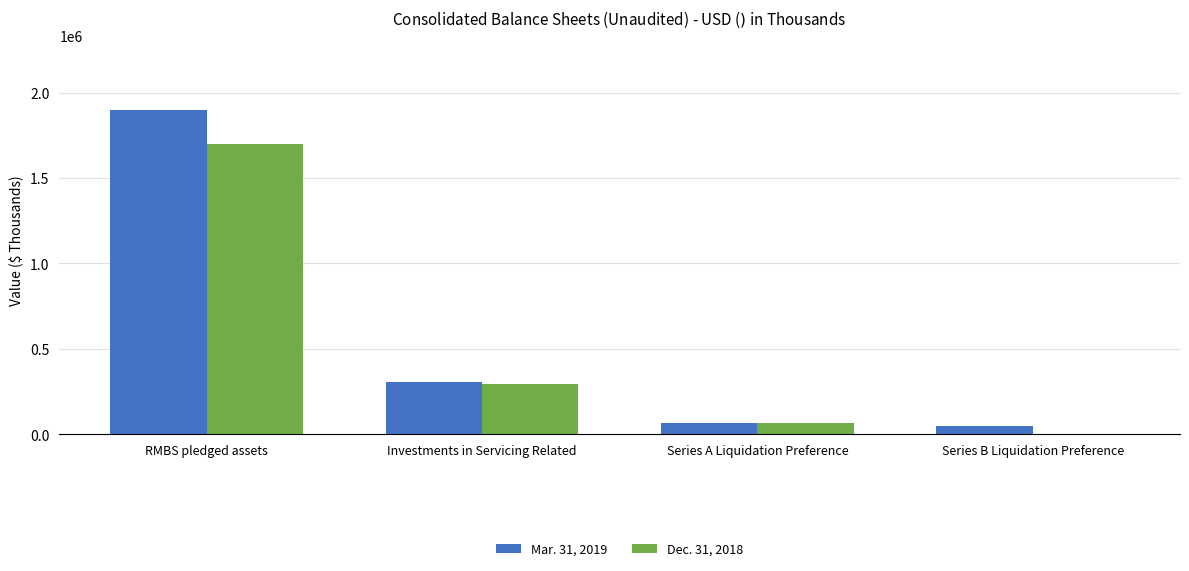

What is the average value of the Mar. 31, 2019 series?

580163